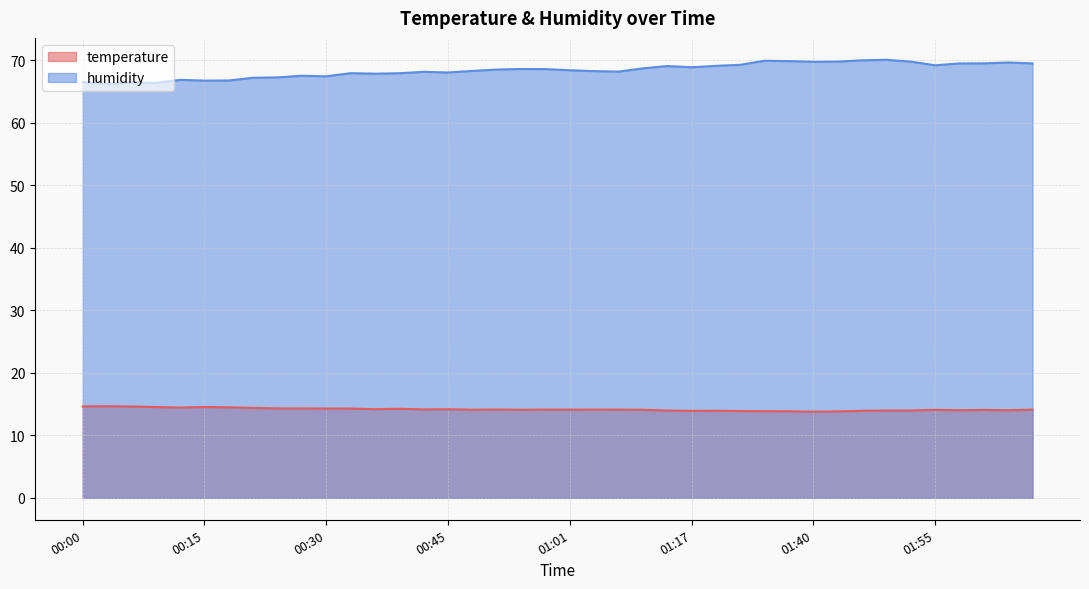

What is the label of the 17th point from the left?

00:49